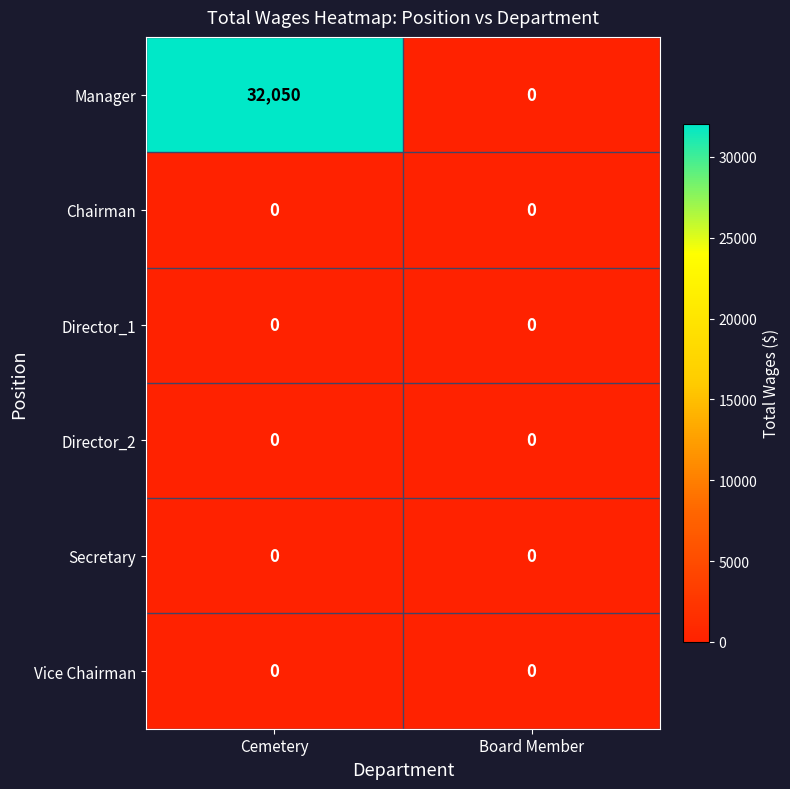

Which series has the widest spread of values?

Manager